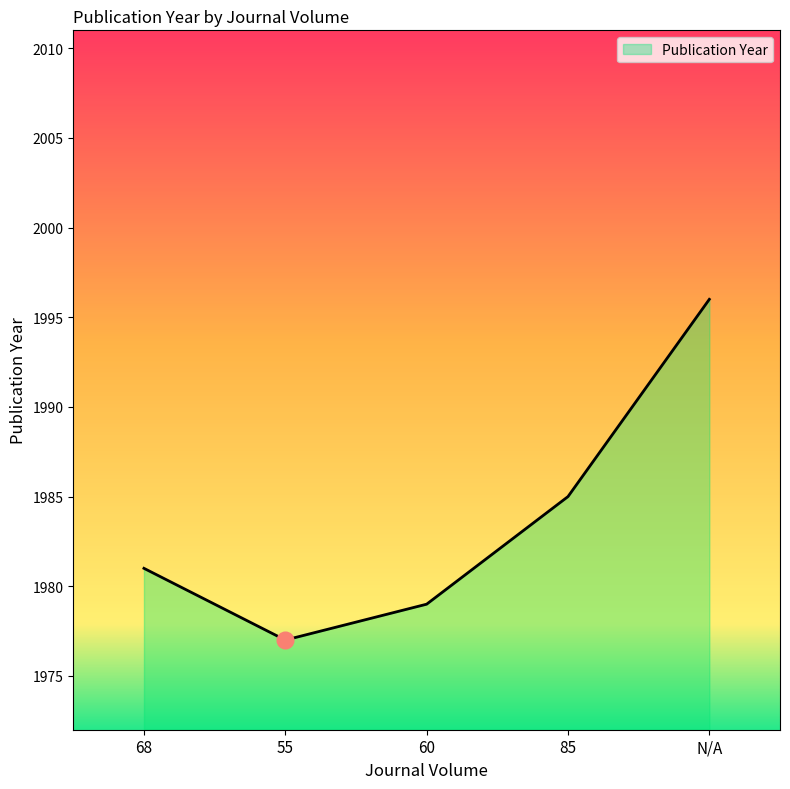

What is the maximum value shown in the chart?

1996